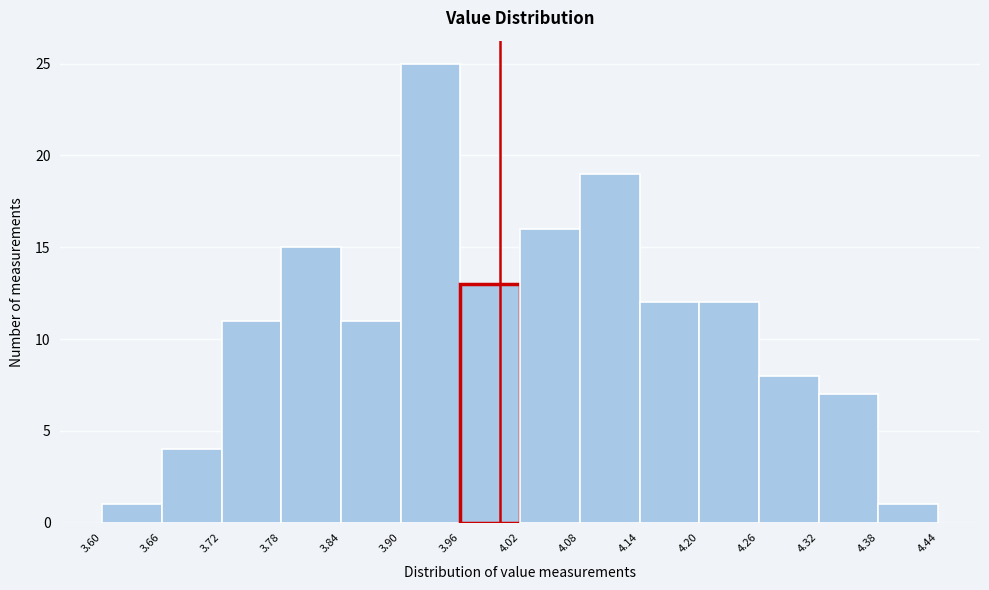

Reading left to right, transcribe this chart: for each bar, give the range it covers on the x-axis and its height. The values are not printed on the chart, so give them approximately, as read against the axis.

3.60 to 3.66: 1
3.66 to 3.72: 4
3.72 to 3.78: 11
3.78 to 3.84: 15
3.84 to 3.90: 11
3.90 to 3.96: 25
3.96 to 4.02: 13
4.02 to 4.08: 16
4.08 to 4.14: 19
4.14 to 4.20: 12
4.20 to 4.26: 12
4.26 to 4.32: 8
4.32 to 4.38: 7
4.38 to 4.44: 1